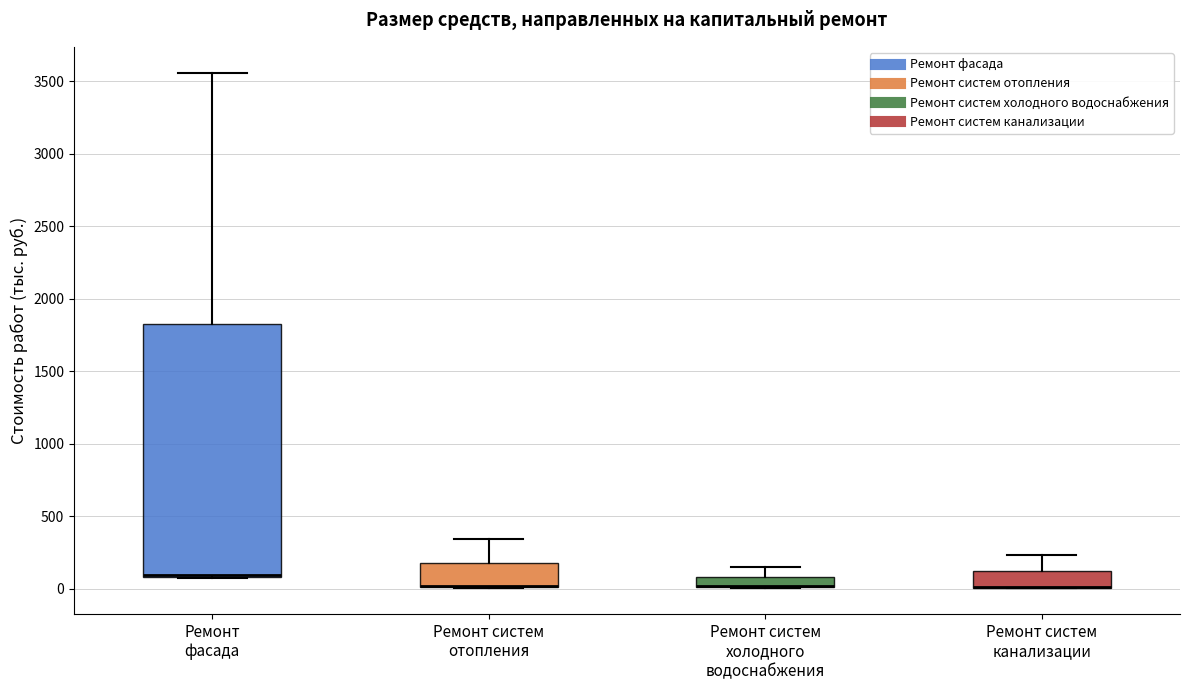

Which box is the tallest, from its lower edge to its upper edge?

Ремонт фасада